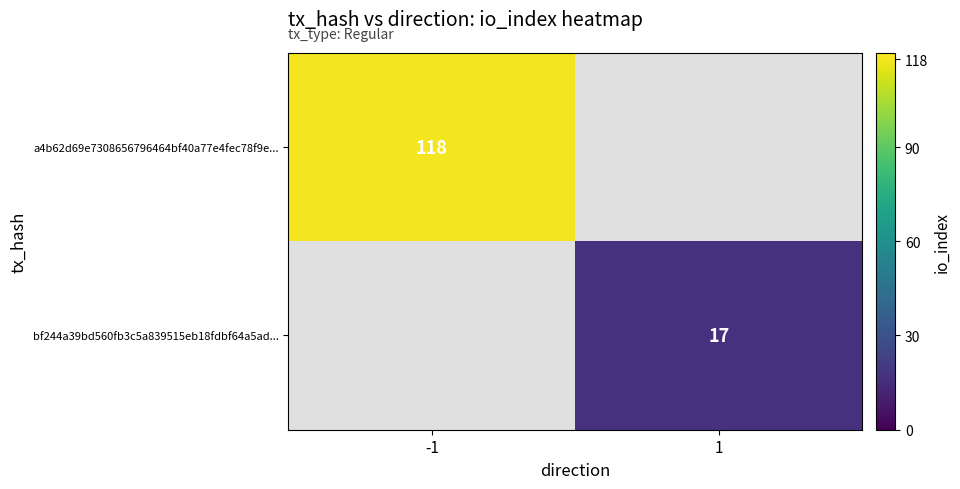

The bf244a39bd560fb3c5a839515eb18fdbf64a5ad... series shows 17 at 1. True or false?

True